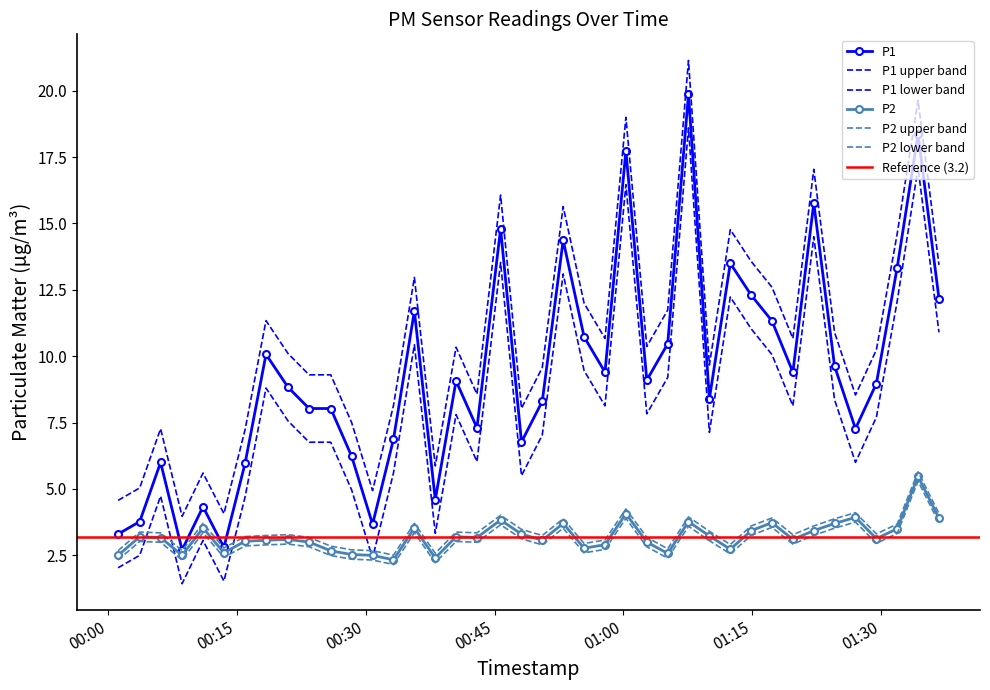

What is the label of the 16th point from the left?

2023-01-13T00:38:06